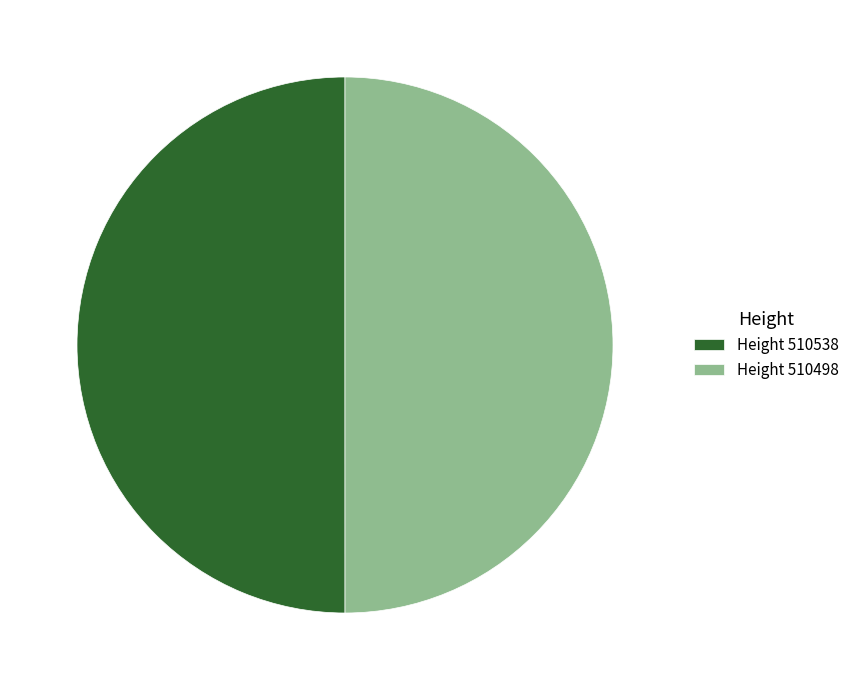

What is the ratio of the value at Height 510538 to the value at Height 510498?

1.0